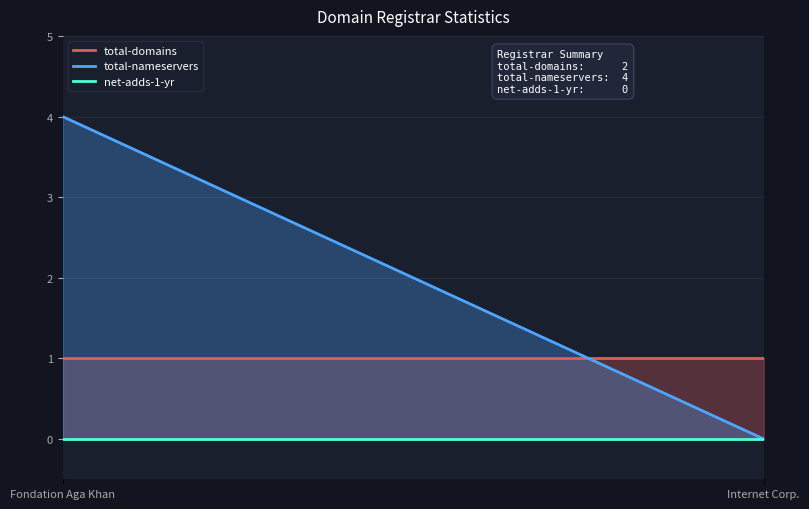

Reading left to right, transcribe all the data shown in this chart.

total-domains: 1	1
total-nameservers: 4	0
net-adds-1-yr: 0	0